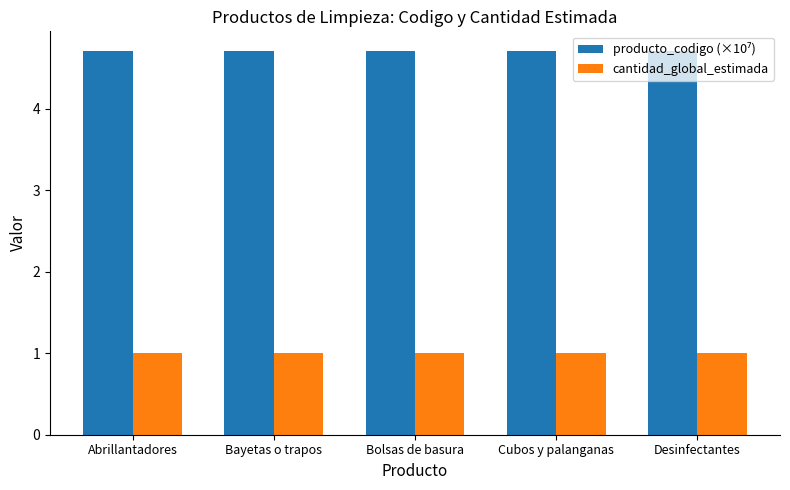

What is the greatest value displayed?

4.7